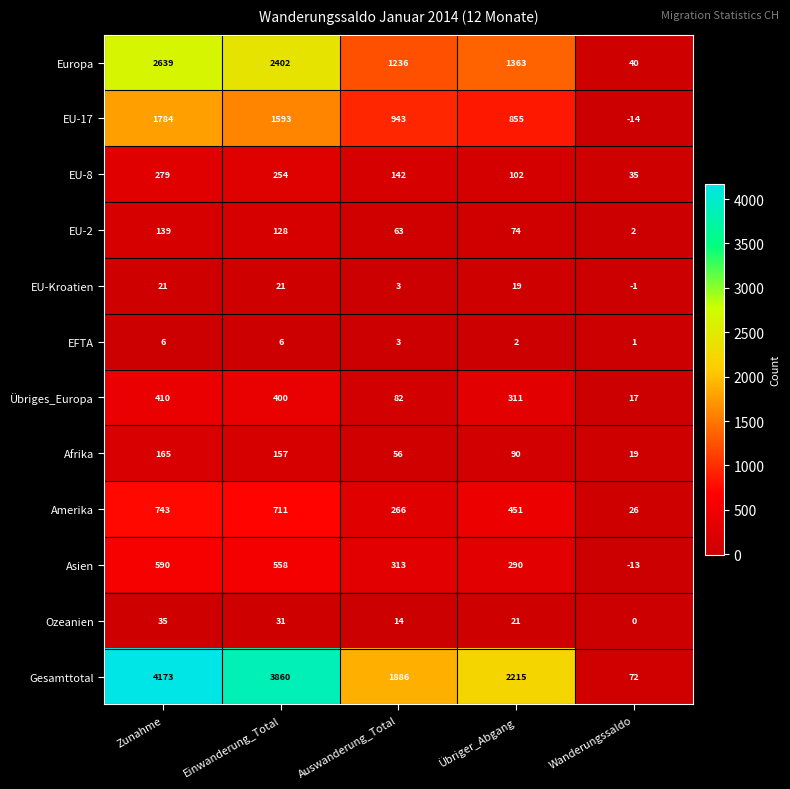

How many data points in EU-17 are less than 943?

2